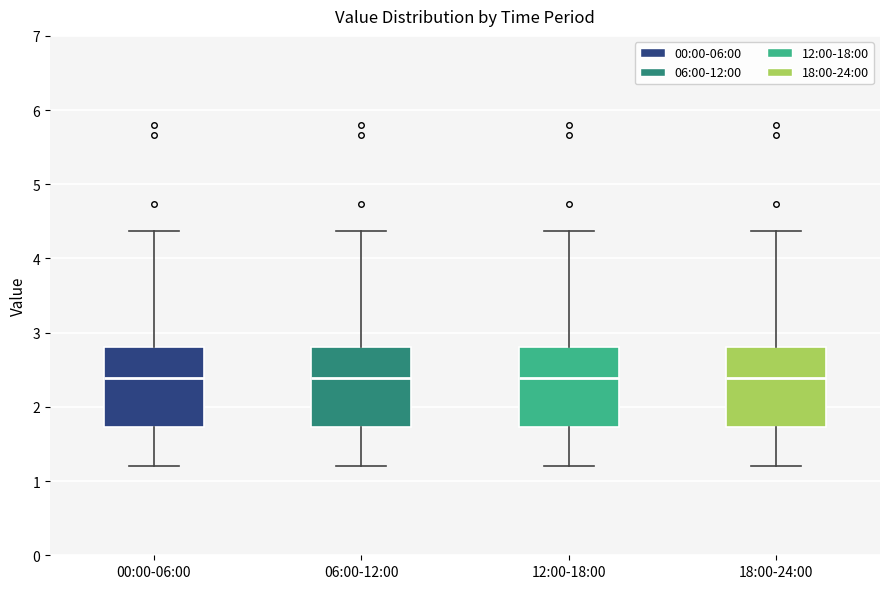

Reading left to right, read every box against the y-axis: the position of its median line, the range the box covers, and the ends of its whiskers. The values are not printed on the chart, so give them approximately, as read against the axis.

00:00-06:00: median 2.4, box 1.7 to 2.8, whiskers 1.2 to 4.4
06:00-12:00: median 2.4, box 1.7 to 2.8, whiskers 1.2 to 4.4
12:00-18:00: median 2.4, box 1.7 to 2.8, whiskers 1.2 to 4.4
18:00-24:00: median 2.4, box 1.7 to 2.8, whiskers 1.2 to 4.4